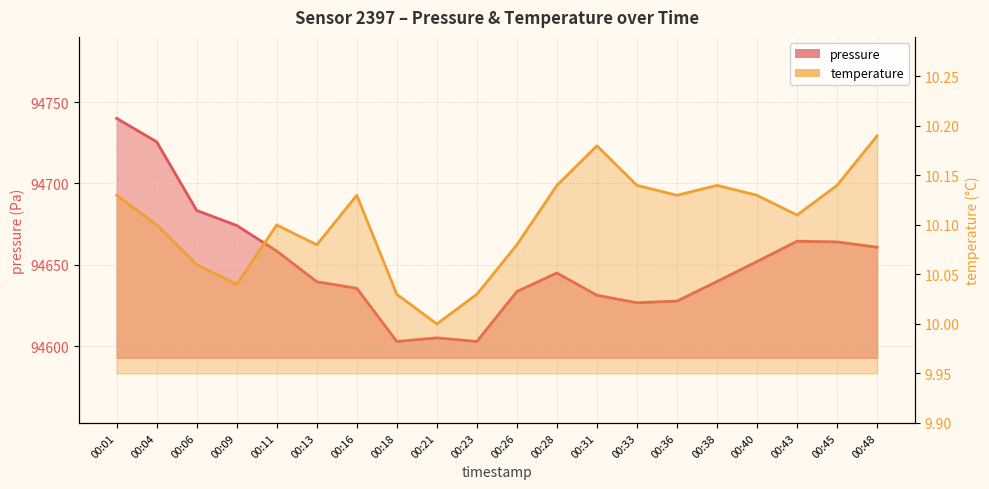

How many data points in pressure are less than 94645?

10